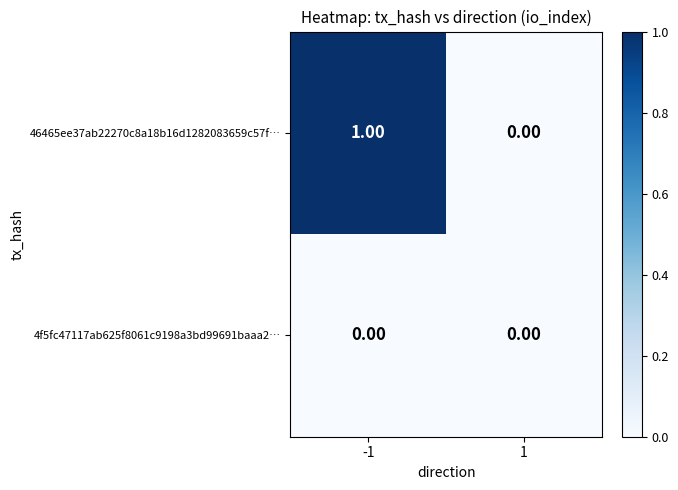

What is the total value across all series at -1?

1